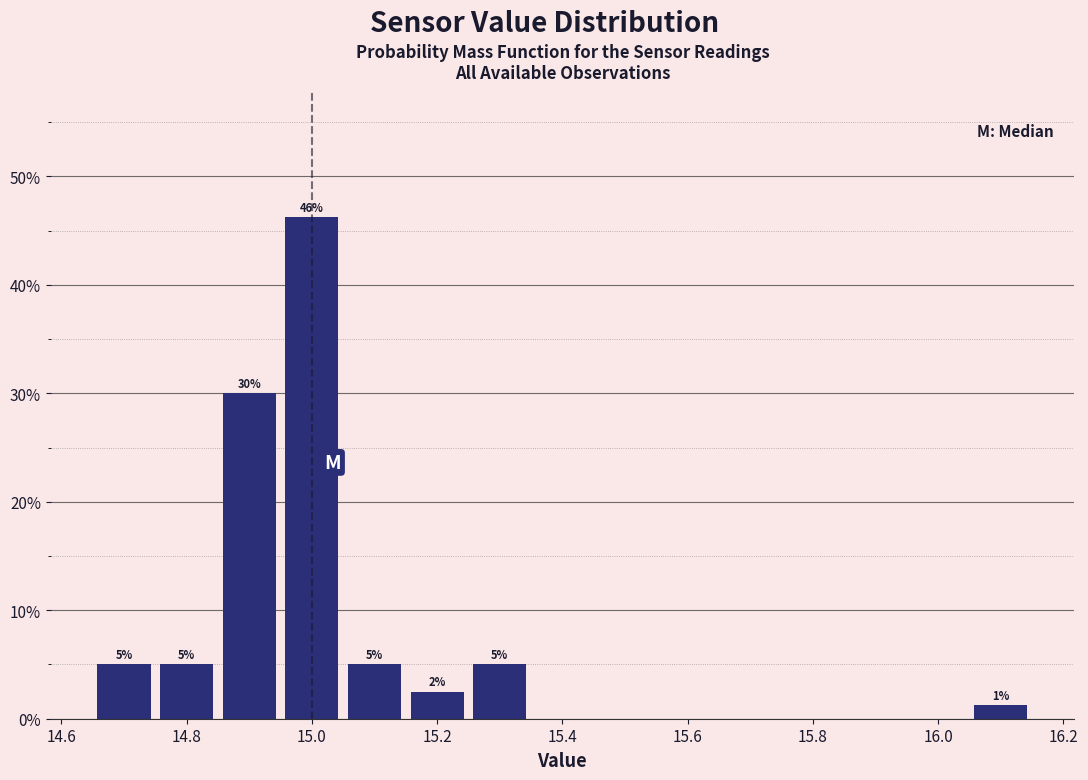

Over which range of the x-axis is the bar tallest?

14.95 to 15.05